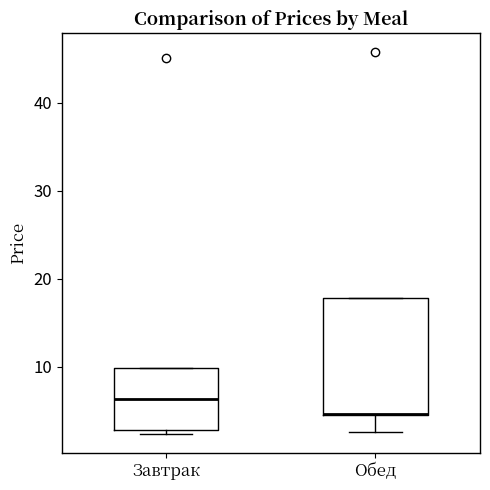

Reading left to right, read every box against the y-axis: the position of its median line, the range the box covers, and the ends of its whiskers. The values are not printed on the chart, so give them approximately, as read against the axis.

Завтрак: median 6, box 3 to 10, whiskers 2 to 10
Обед: median 5 (drawn on the box's lower edge), box 5 to 18, whiskers 3 to 18